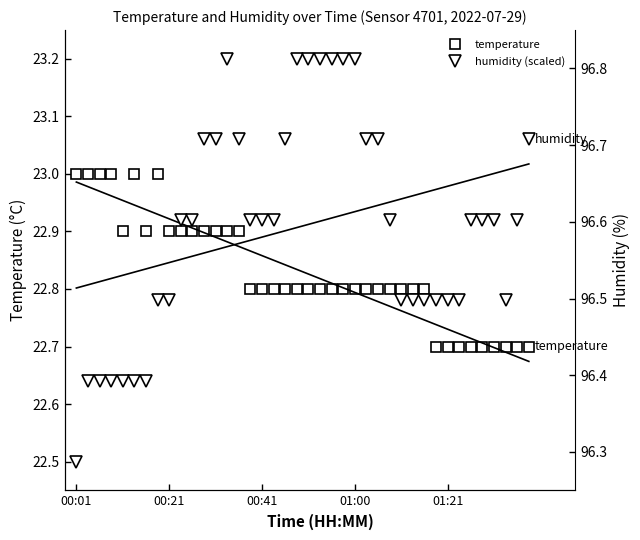

In humidity (scaled), how many points are lower than both neighbors (excluding endpoints)?

1